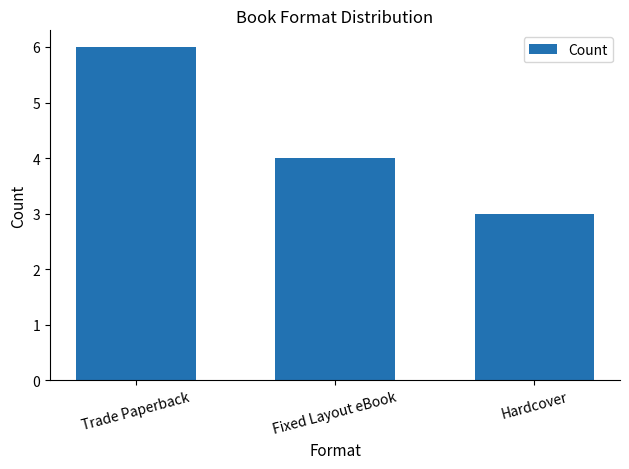

What is the value of the 1st bar from the left?

6